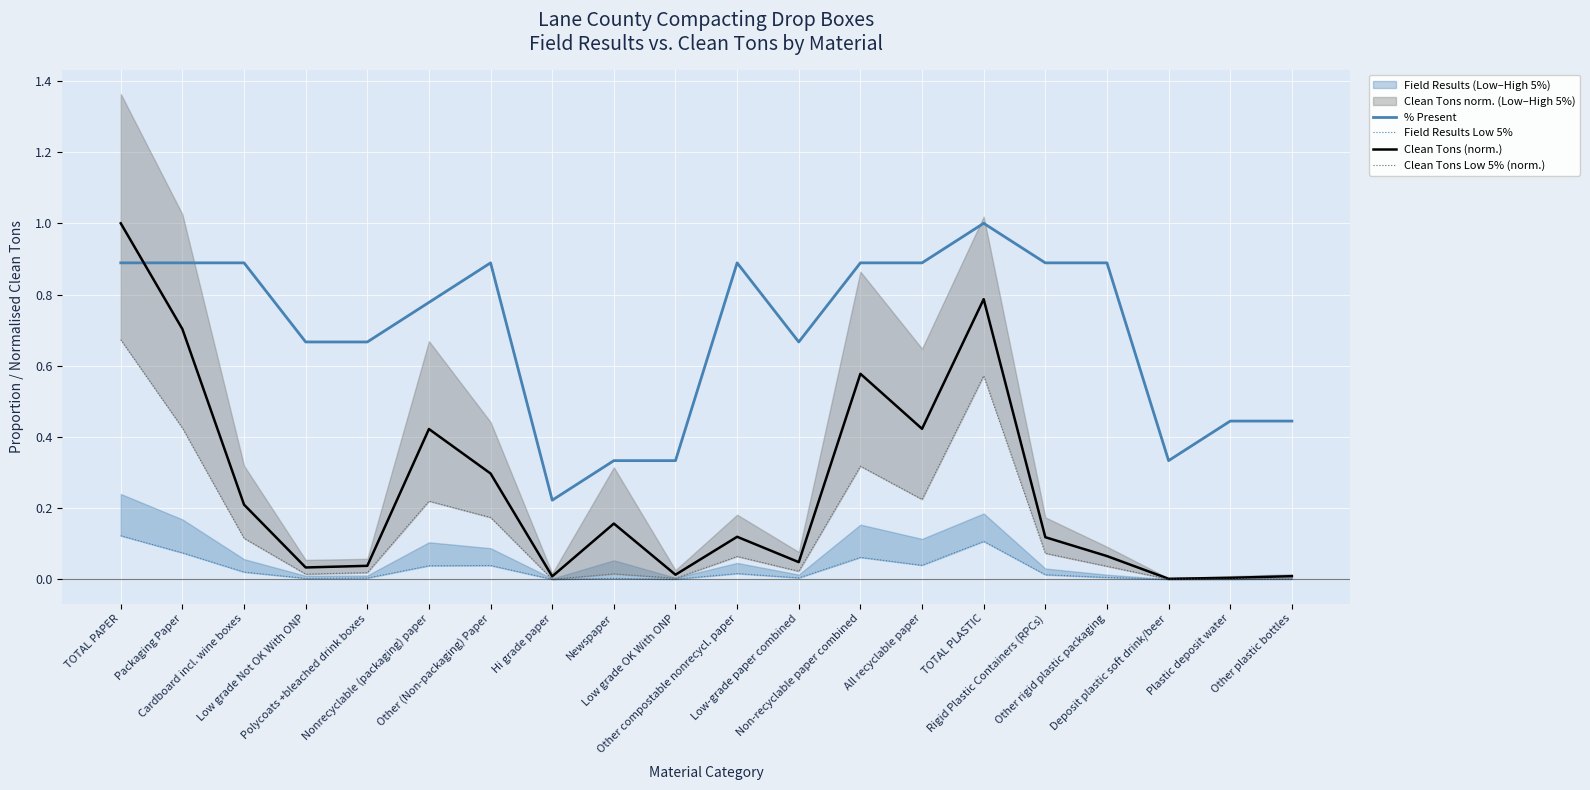

Which series has the widest spread of values?

Clean Tons (norm.)